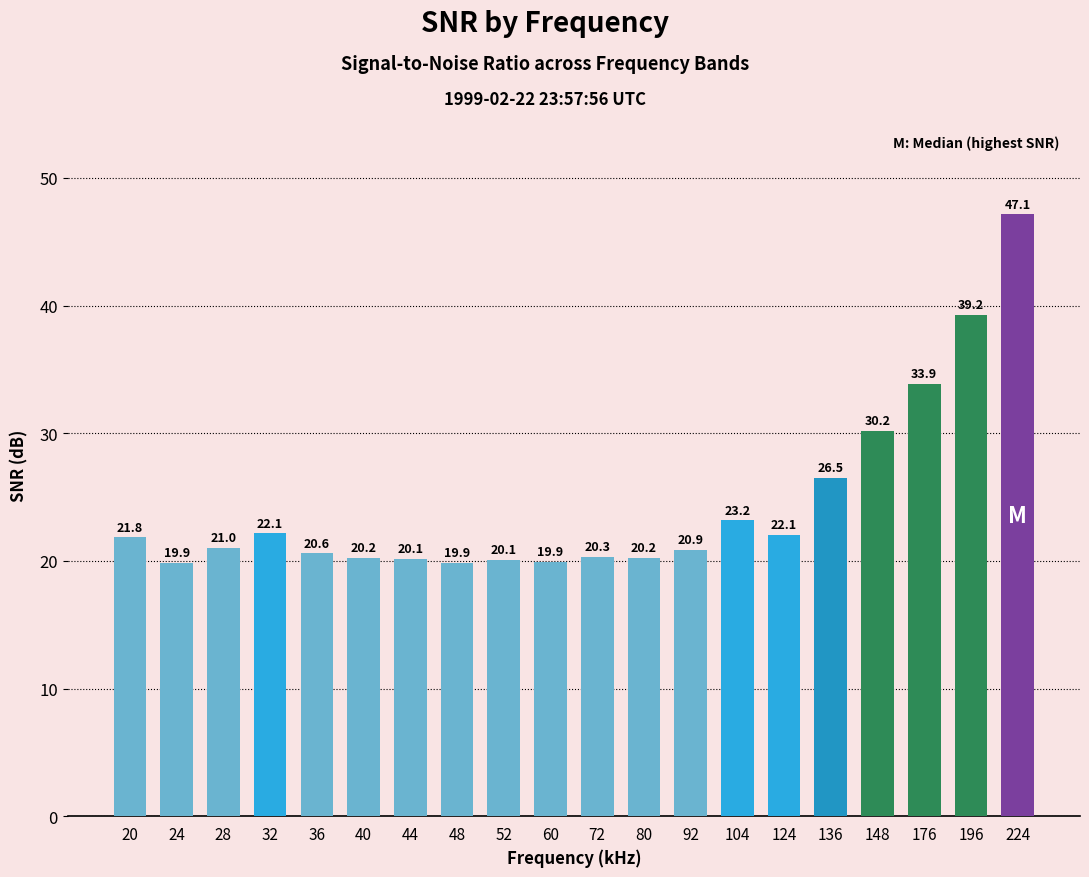

What is the change in value from 136 to 196?

+12.7